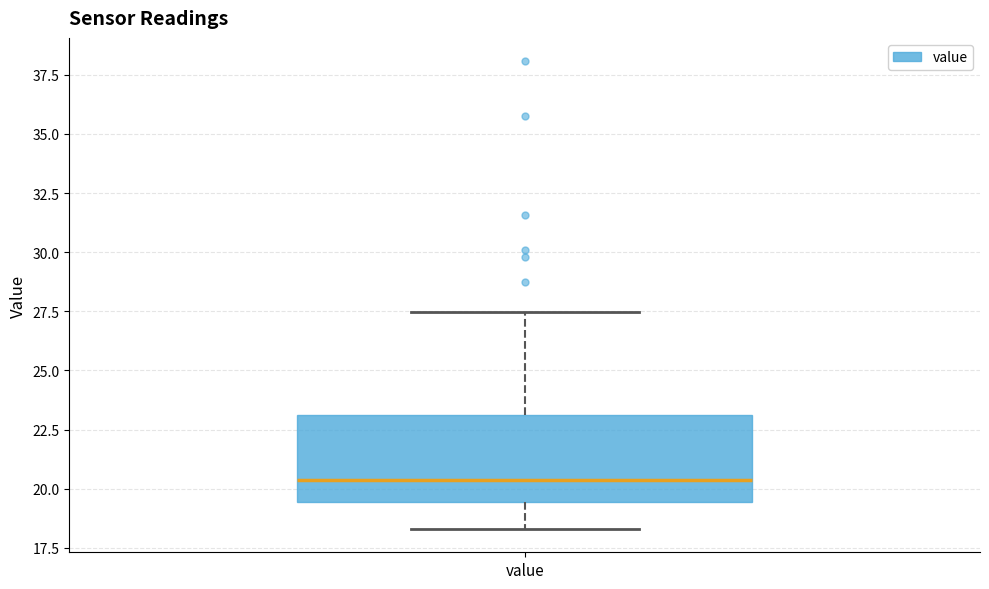

Where is the upper edge of the box for value on the y-axis? The values are not printed on the chart, so give them approximately, as read against the axis.

23.0